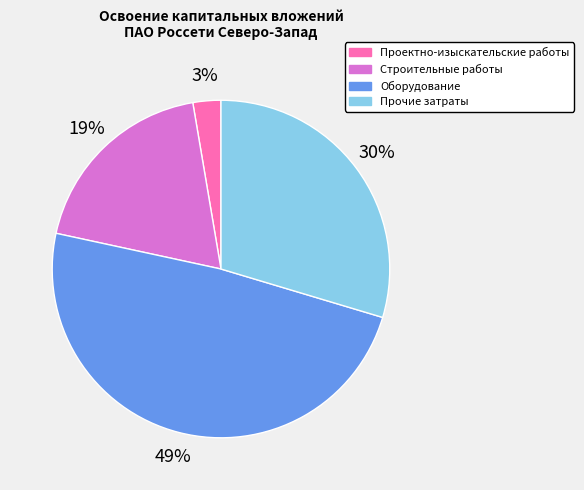

To the nearest percent, what is the difference between the largest and smallest slice percentages?

46%